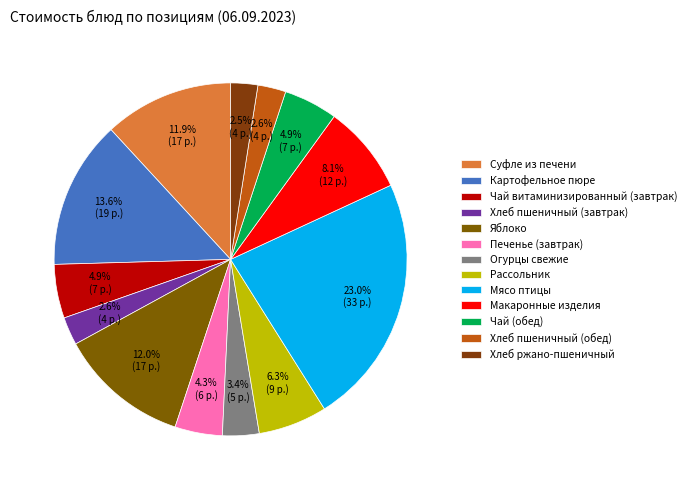

To the nearest percent, what is the difference between the Печенье (завтрак) and Хлеб пшеничный (обед) slice percentages?

2%